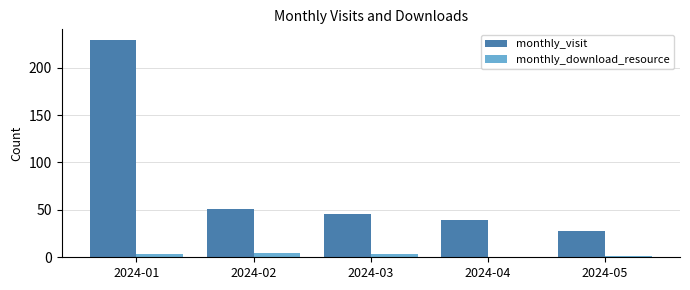

Which category has the highest value in the monthly_visit series?

2024-01